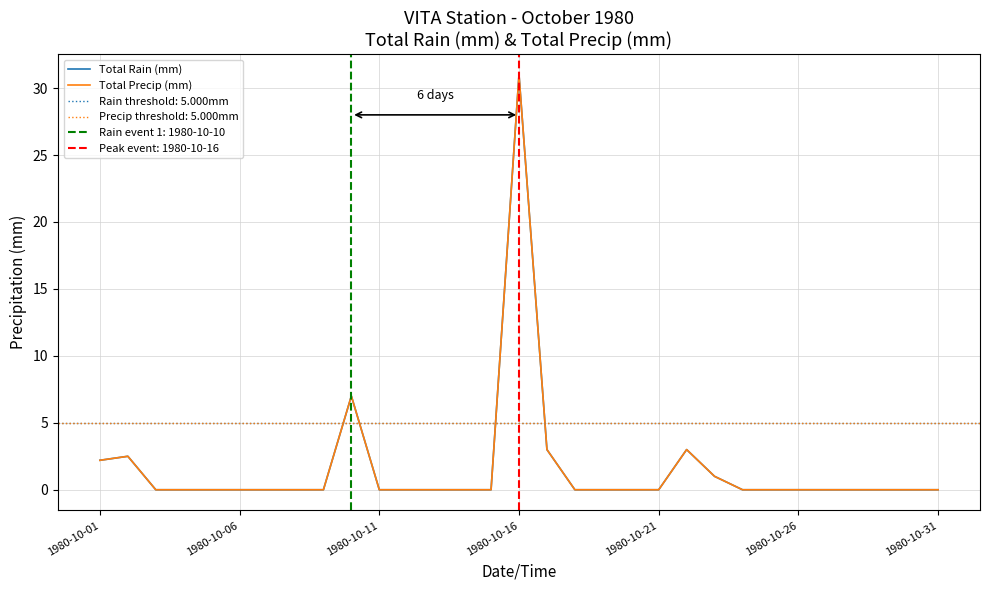

How many categories are shown in the chart?

31